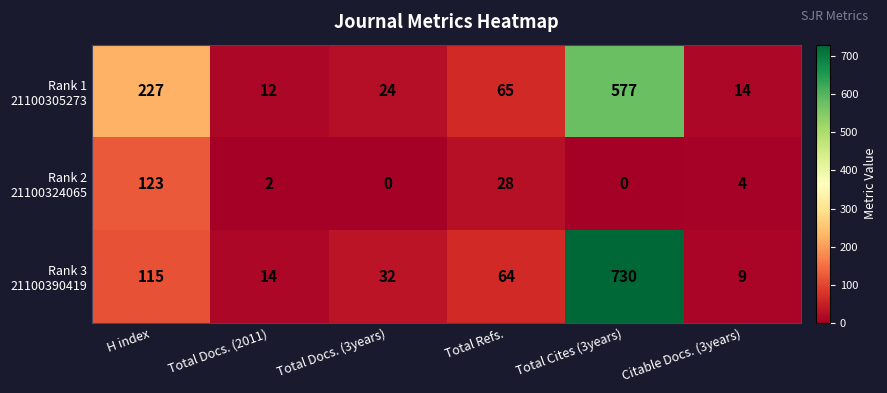

How many series are shown in this chart?

3